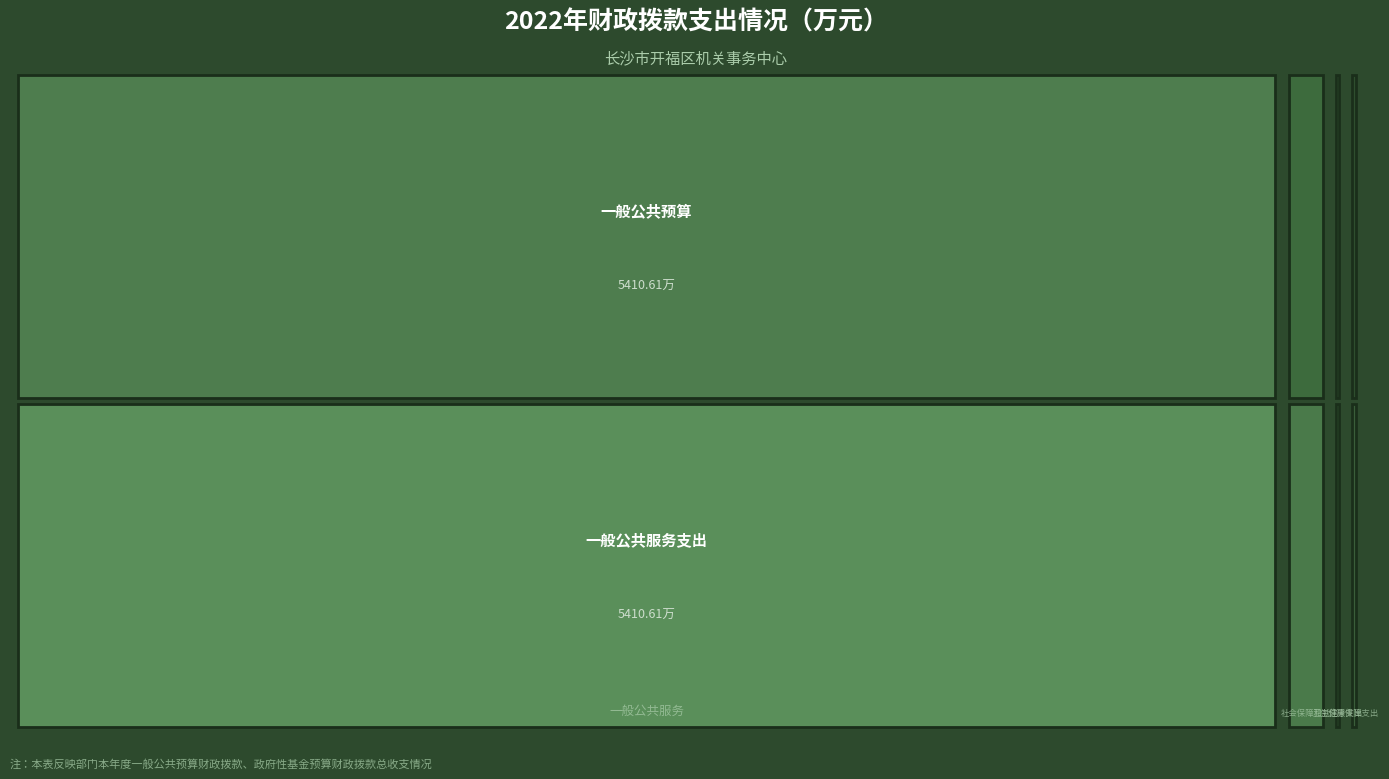

At 合计, list the series in order from smallest to largest.

卫生健康支出, 住房保障支出, 社会保障和就业支出, 一般公共服务支出